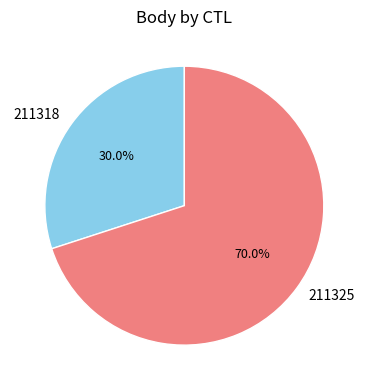

What percentage is NOT represented by 211325?

30.0%